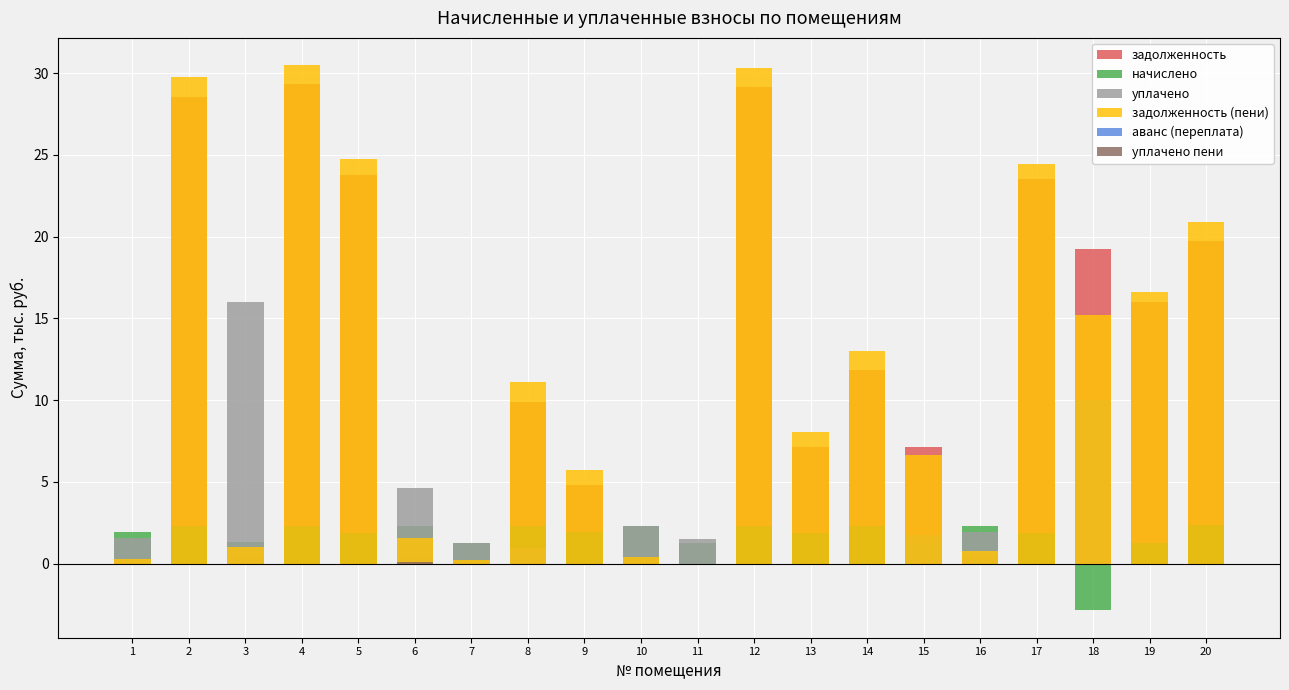

Between 18 and 19, which series saw the biggest shift?

уплачено